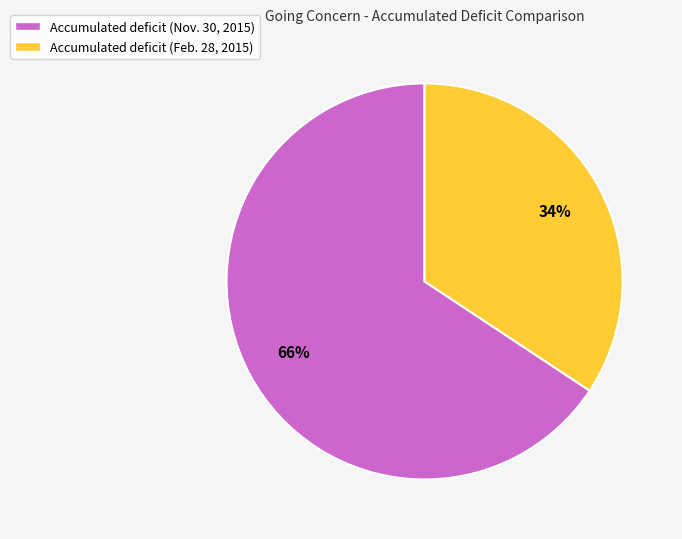

Rank the categories by value from lowest to highest.

Accumulated deficit (Feb. 28, 2015), Accumulated deficit (Nov. 30, 2015)